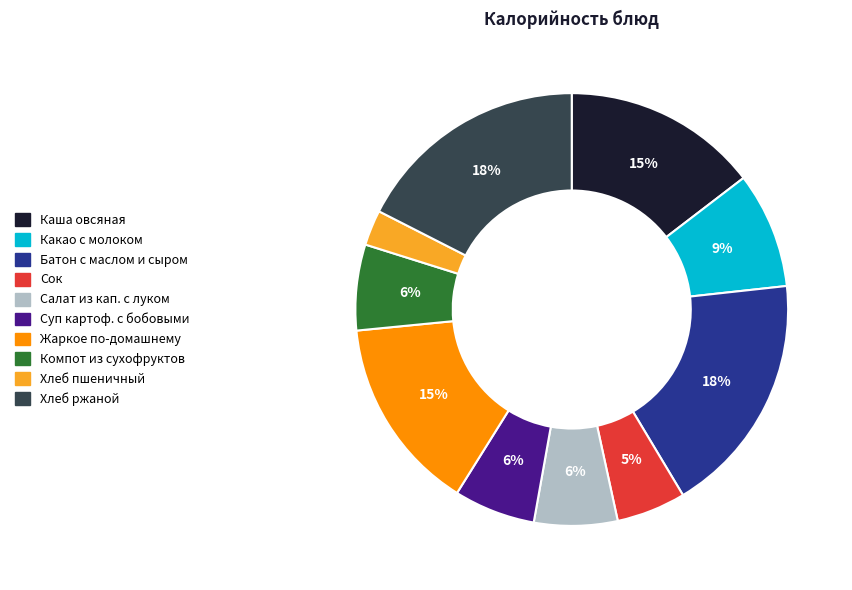

Is there any slice that represents more than half of the pie?

No